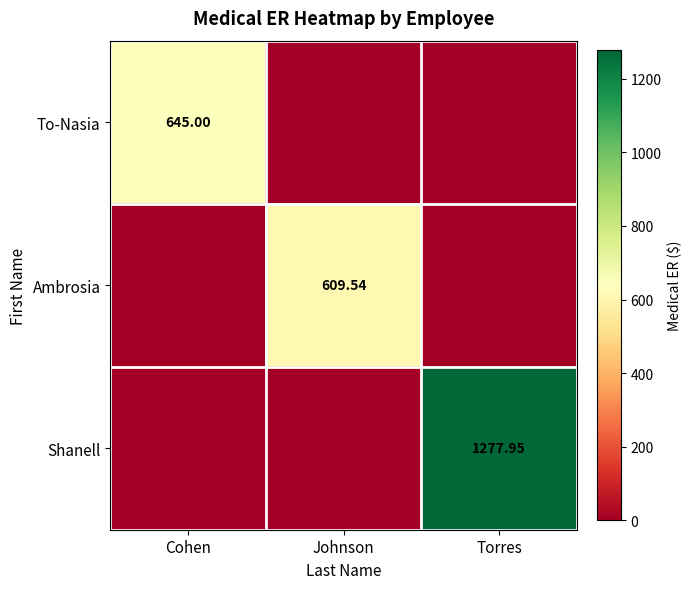

True or false: Shanell has a value of 1964.1 at Torres.

False